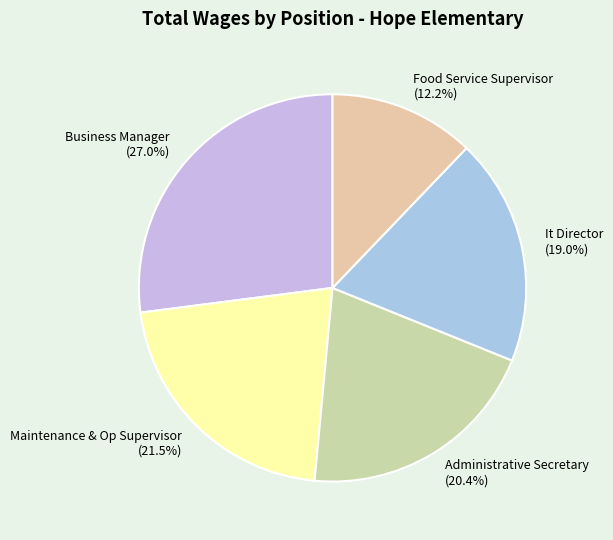

The Food Service Supervisor slice represents 12% of the pie. True or false?

True